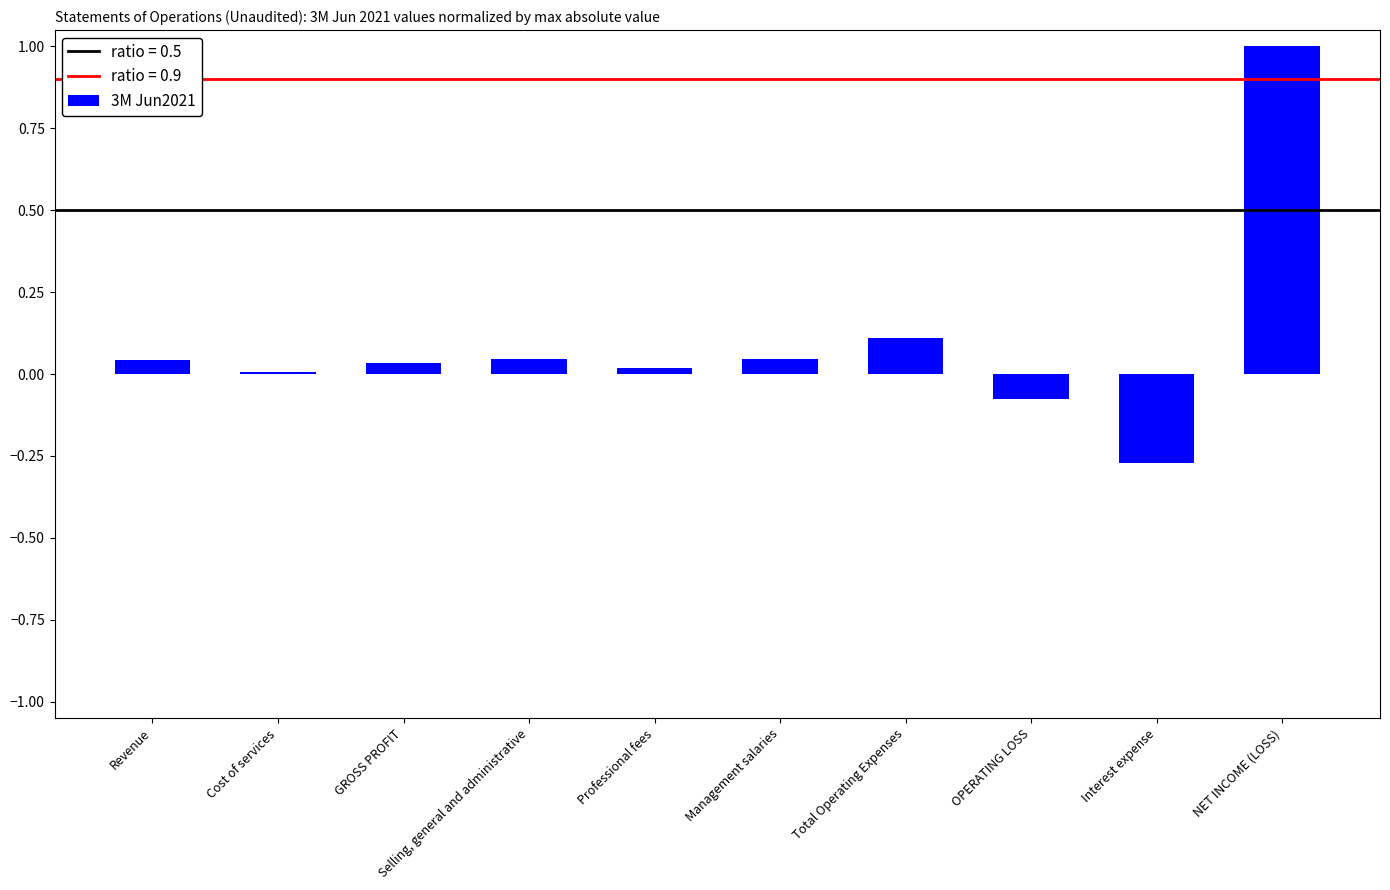

What is the difference between the maximum and minimum values?

1.3